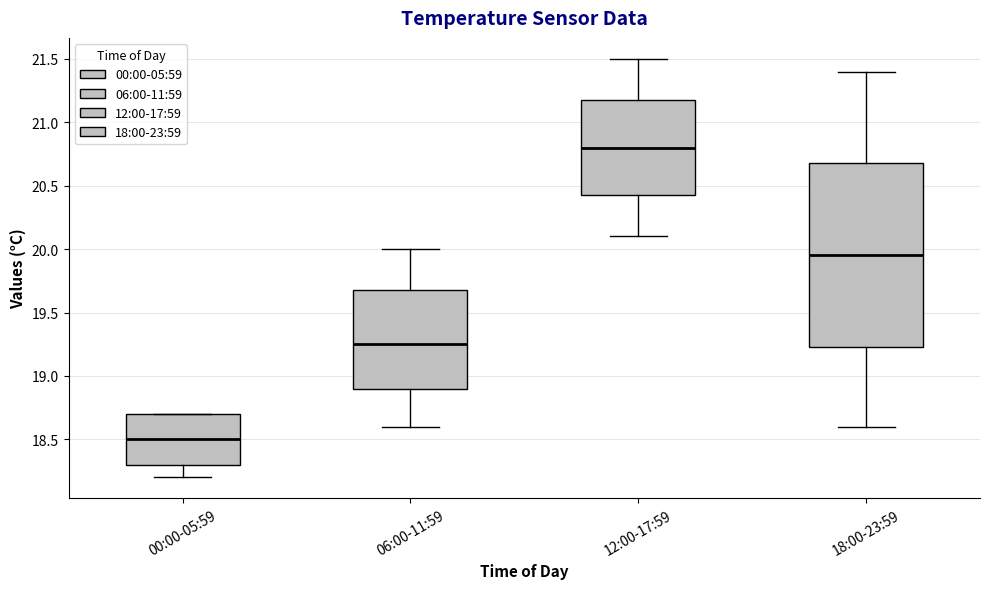

Reading left to right, transcribe this box plot: for each box, give where its median line is, the range the box spans, and where its two whiskers end, as read against the y-axis. The values are not printed on the chart, so give them approximately, as read against the axis.

00:00-05:59: median 18.50, box 18.30 to 18.70, whiskers 18.20 to 18.70
06:00-11:59: median 19.25, box 18.90 to 19.70, whiskers 18.60 to 20.00
12:00-17:59: median 20.80, box 20.45 to 21.20, whiskers 20.10 to 21.50
18:00-23:59: median 19.95, box 19.25 to 20.70, whiskers 18.60 to 21.40